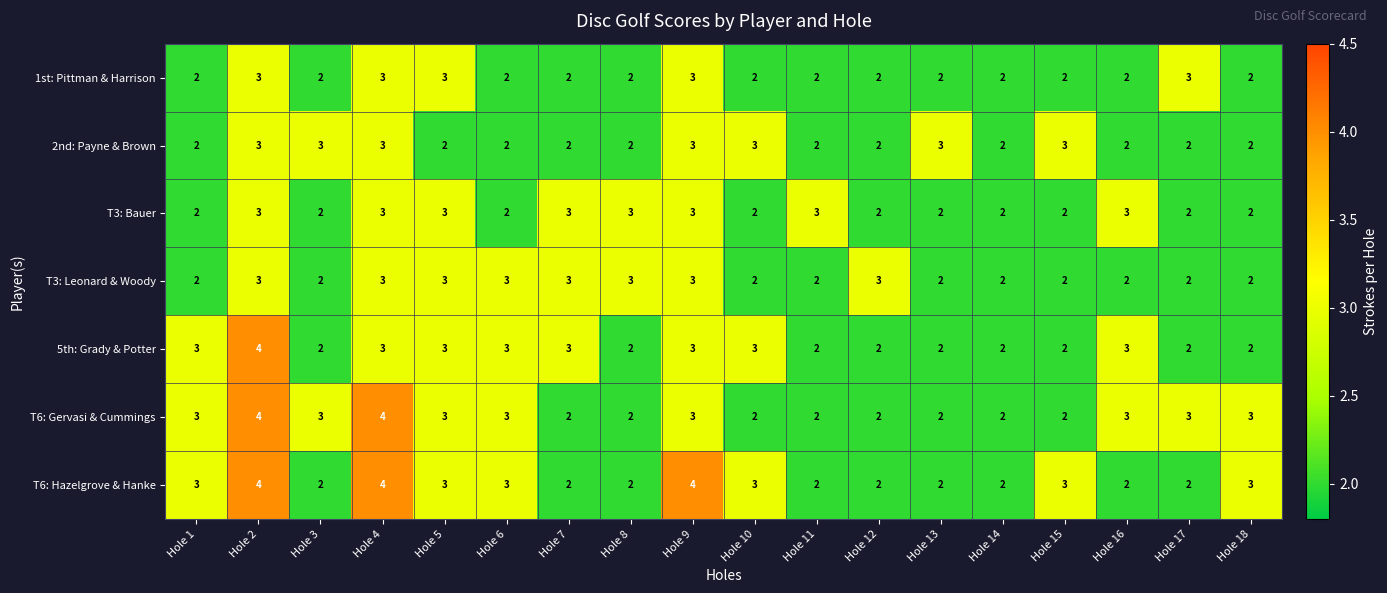

What is the total value across all series at Hole 1?

17